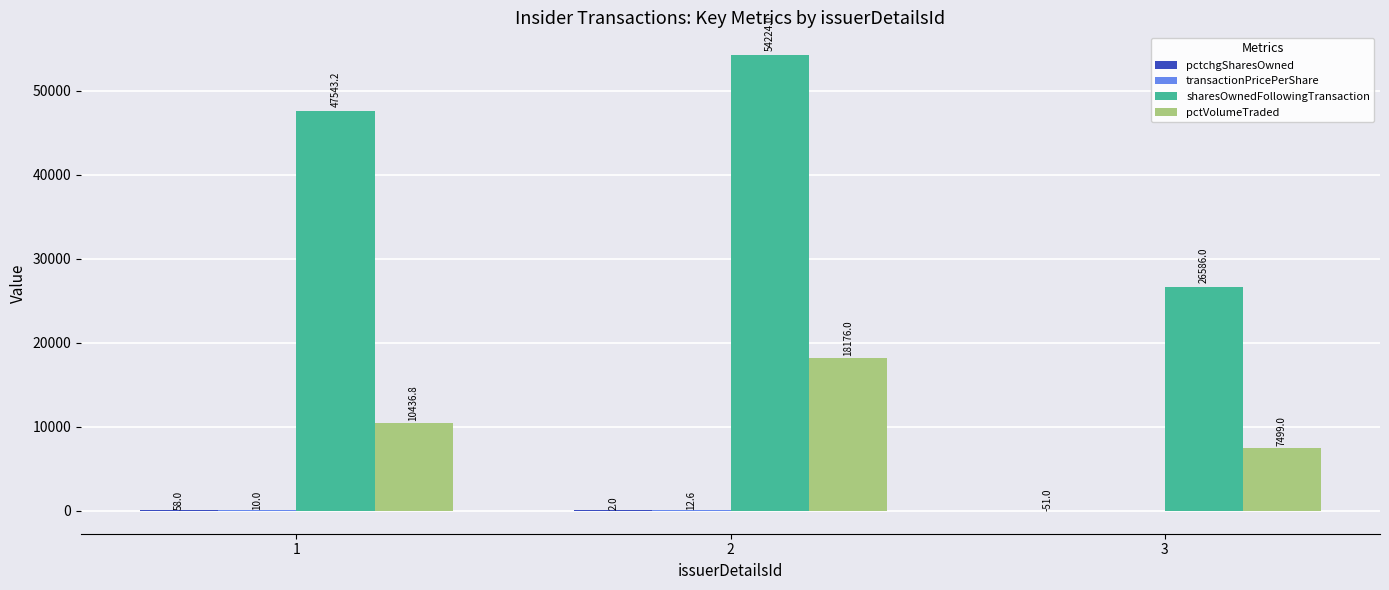

What is the greatest value displayed?

54224.0